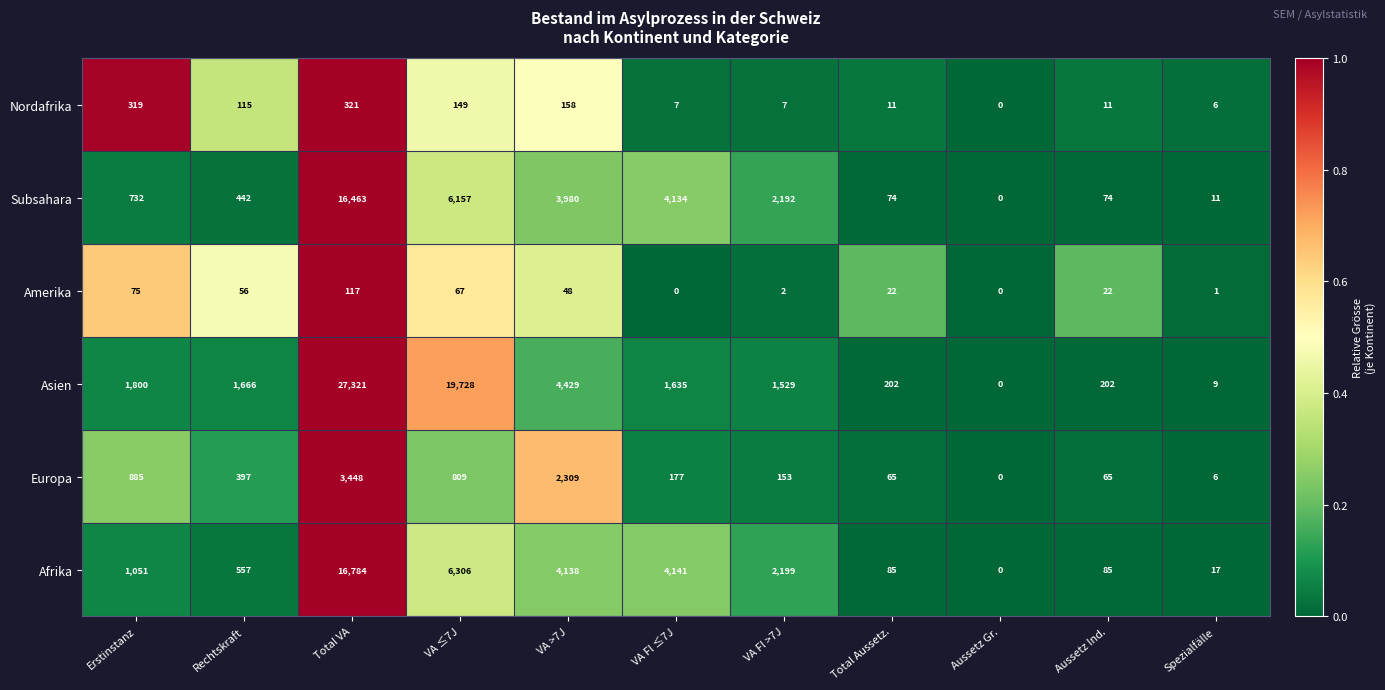

Is it true that Asien equals 1635 at VA Fl ≤7J?

True